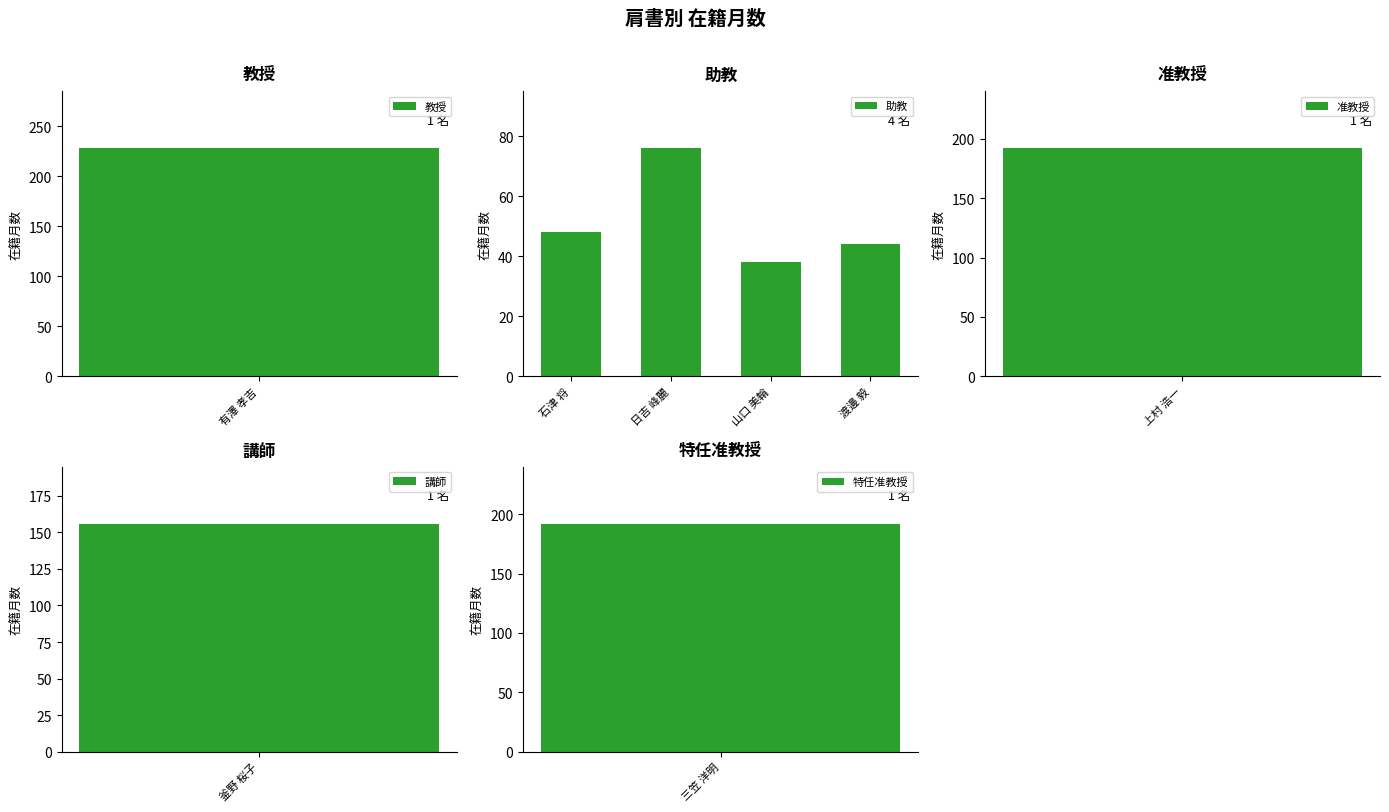

What is the average value of the 助教 series?

52